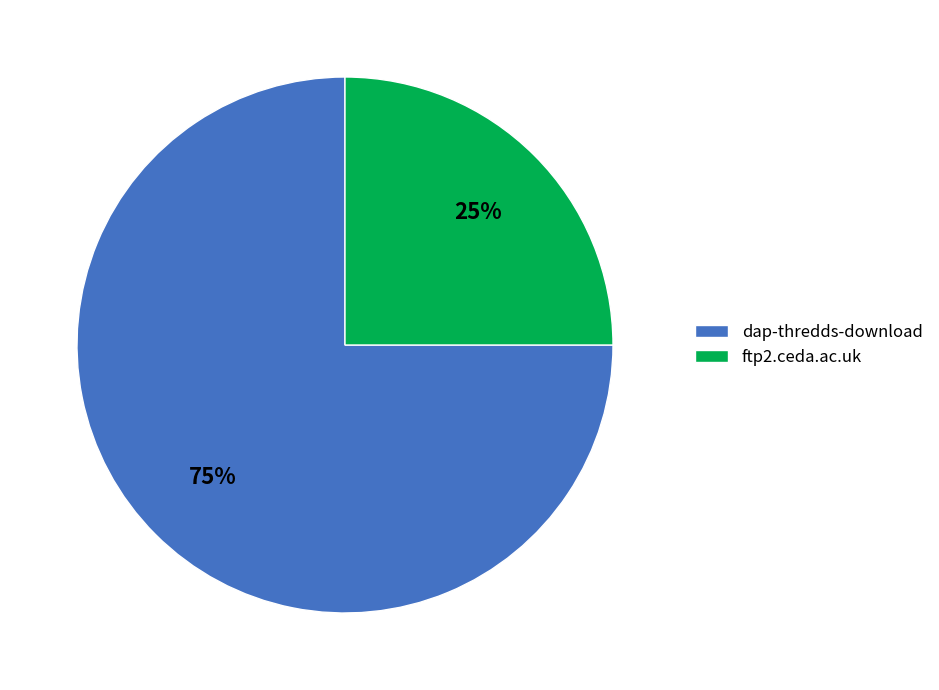

Does ftp2.ceda.ac.uk represent more than half of the total?

No